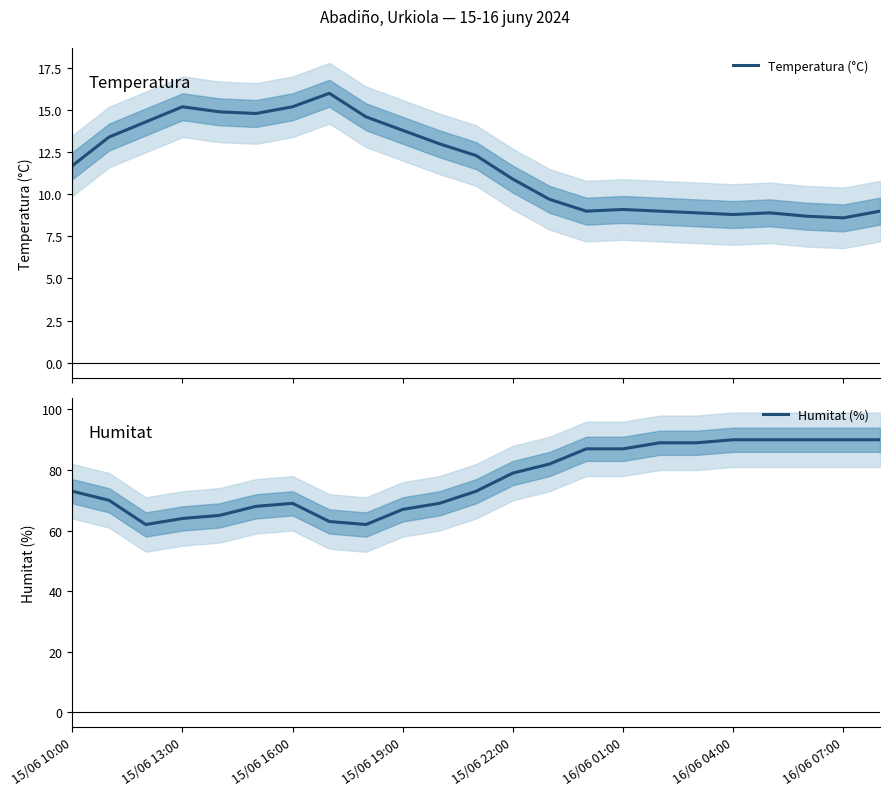

Which series has the largest total across all categories?

Humitat (%)